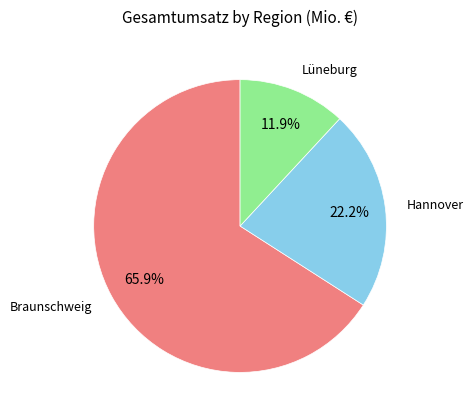

Is there any slice that represents more than half of the pie?

Yes